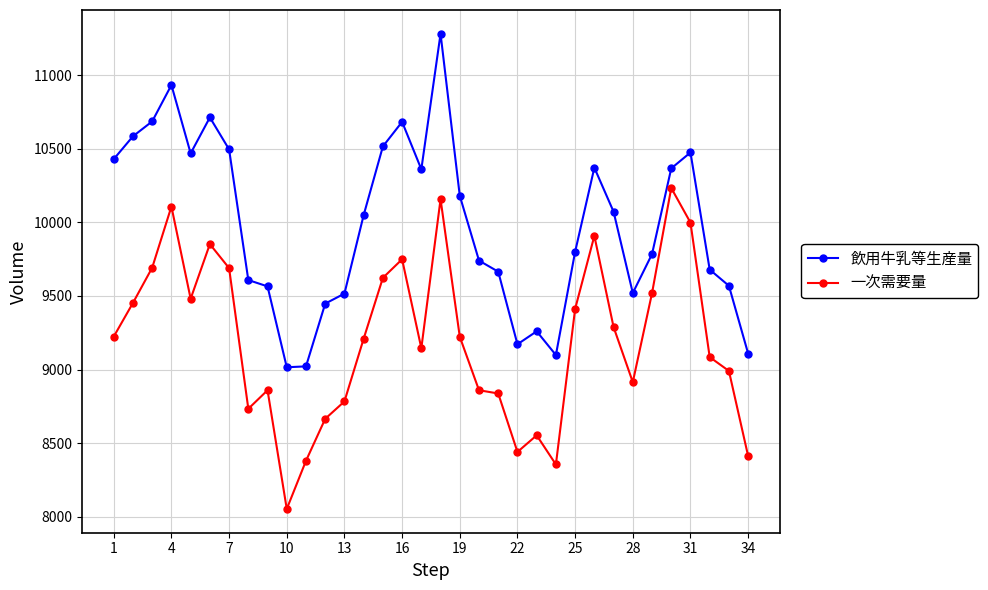

Which series has the widest spread of values?

飲用牛乳等生産量